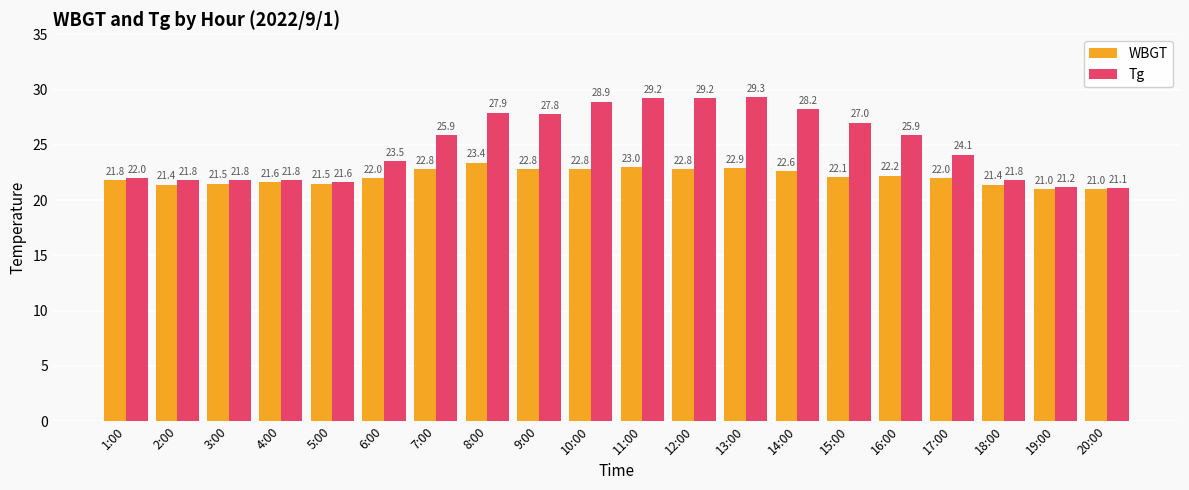

Reading left to right, extract all data points from this chart.

WBGT: 1:00=21.8	2:00=21.4	3:00=21.5	4:00=21.6	5:00=21.5	6:00=22.0	7:00=22.8	8:00=23.4	9:00=22.8	10:00=22.8	11:00=23.0	12:00=22.8	13:00=22.9	14:00=22.6	15:00=22.1	16:00=22.2	17:00=22.0	18:00=21.4	19:00=21.0	20:00=21.0
Tg: 1:00=22.0	2:00=21.8	3:00=21.8	4:00=21.8	5:00=21.6	6:00=23.5	7:00=25.9	8:00=27.9	9:00=27.8	10:00=28.9	11:00=29.2	12:00=29.2	13:00=29.3	14:00=28.2	15:00=27.0	16:00=25.9	17:00=24.1	18:00=21.8	19:00=21.2	20:00=21.1